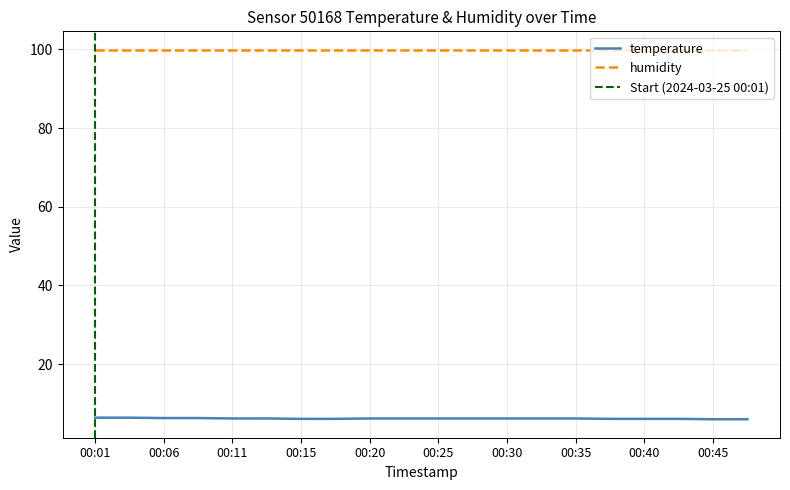

What is the difference between the second highest and second lowest values?

0.4